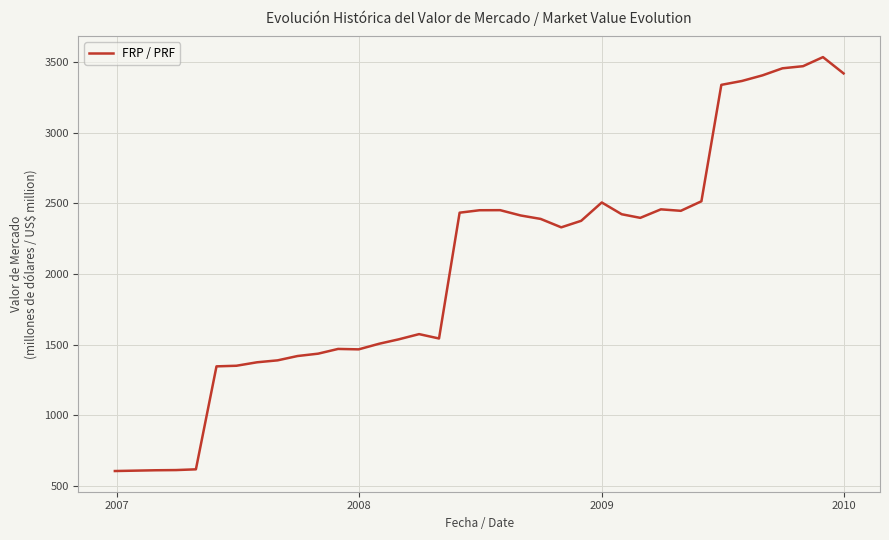

How many categories are shown in the chart?

37